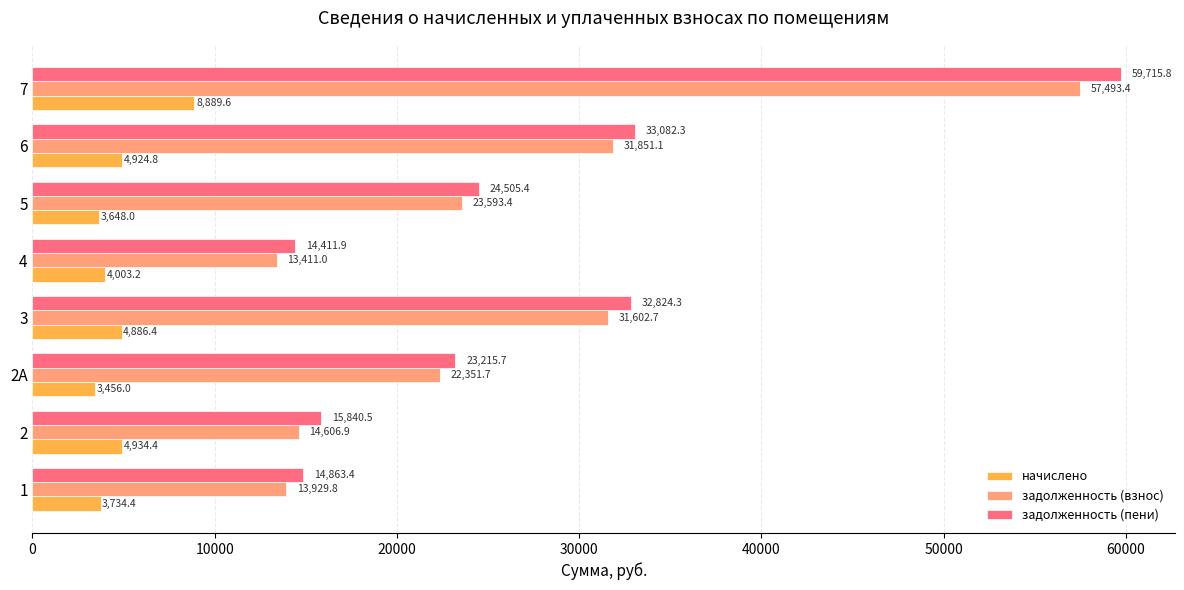

Which series has the largest range (max minus min)?

задолженность (пени)